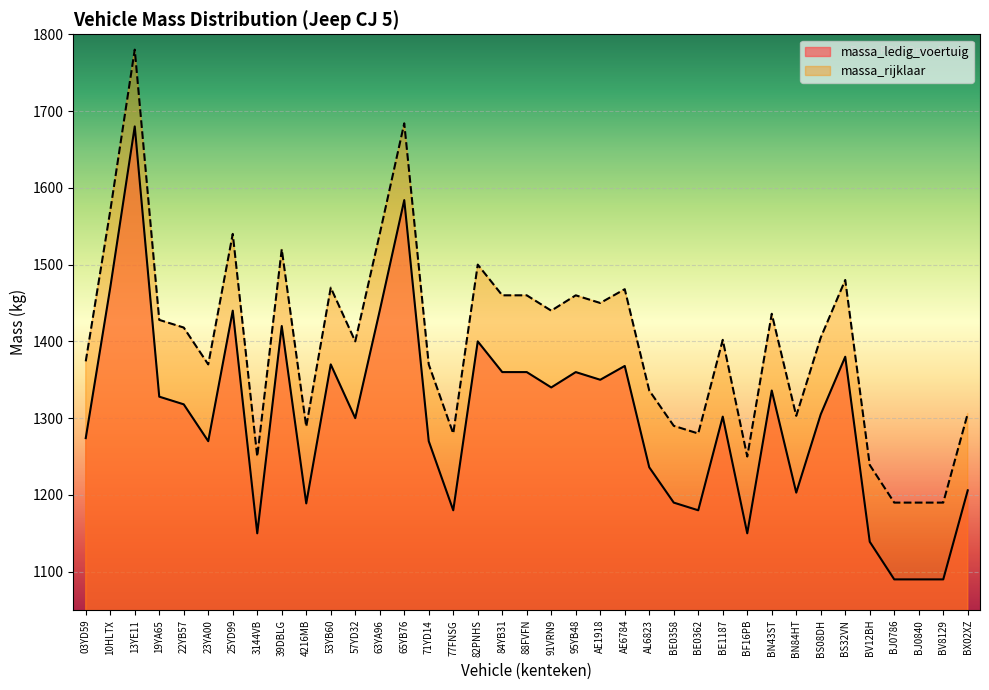

True or false: massa_rijklaar and massa_ledig_voertuig intersect in this chart.

False